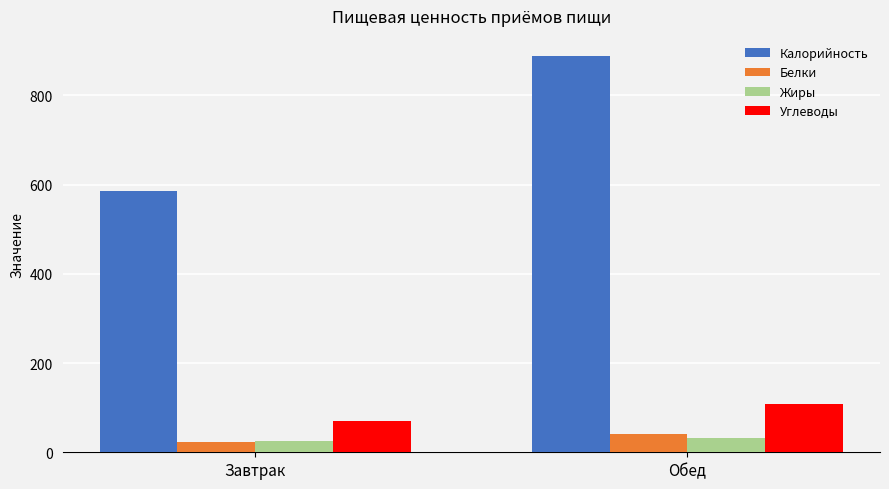

What is the value of the Жиры bar at the 1st from the left?

24.2